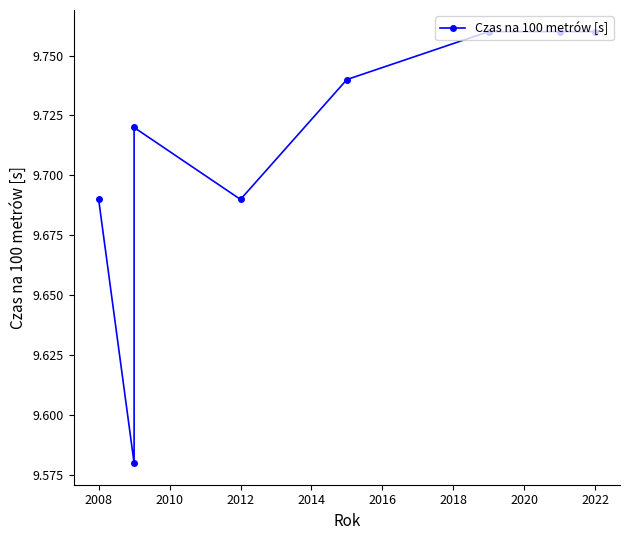

Approximately how many times larger is the value at 2012 compared to 2022?

1.0